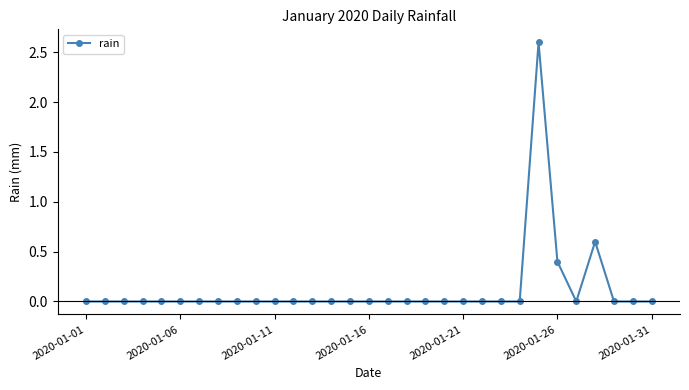

What is the value of the 25th point from the left?

2.6